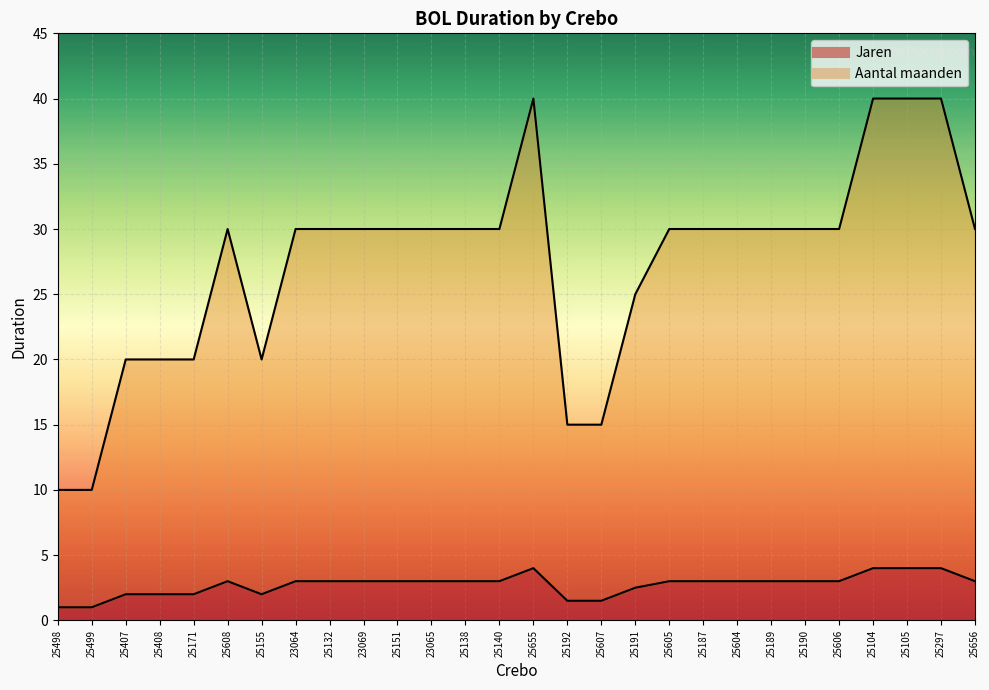

At which label does Jaren reach its minimum?

25498